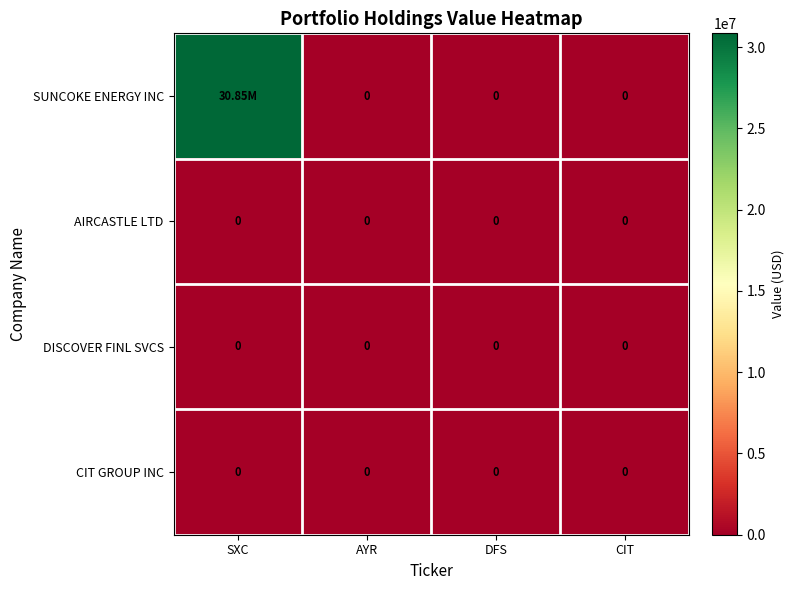

At which label is AIRCASTLE LTD closest to 0?

SXC